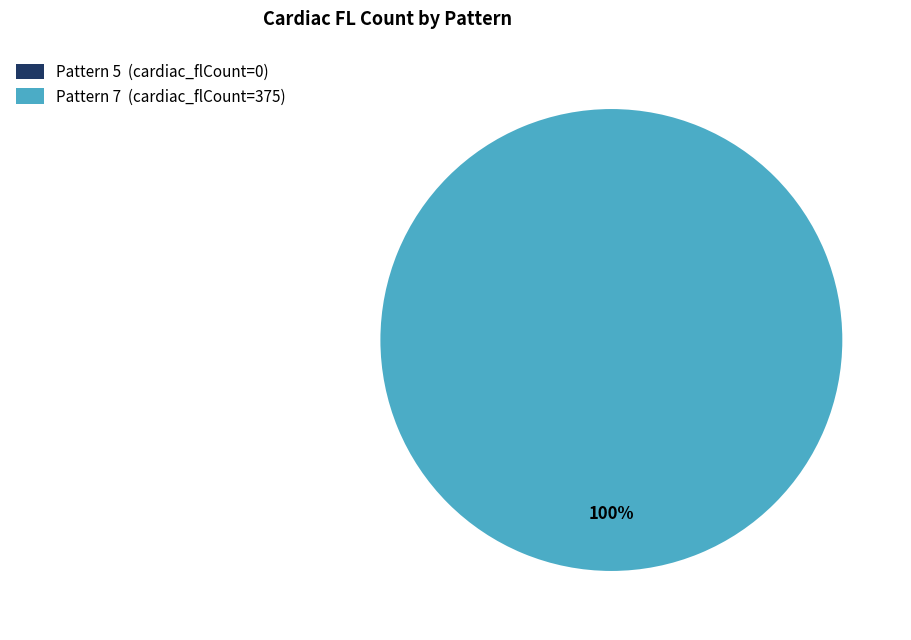

Rank the categories by value from lowest to highest.

Pattern 5, Pattern 7